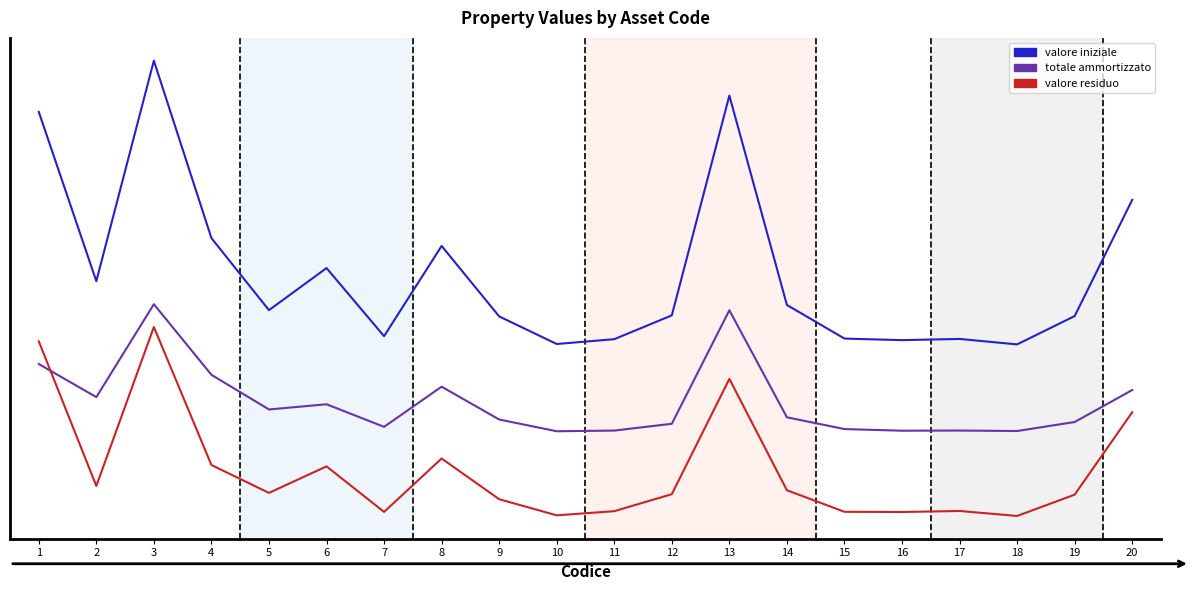

What are all the series names shown in the legend?

valore iniziale, totale ammortizzato, valore residuo